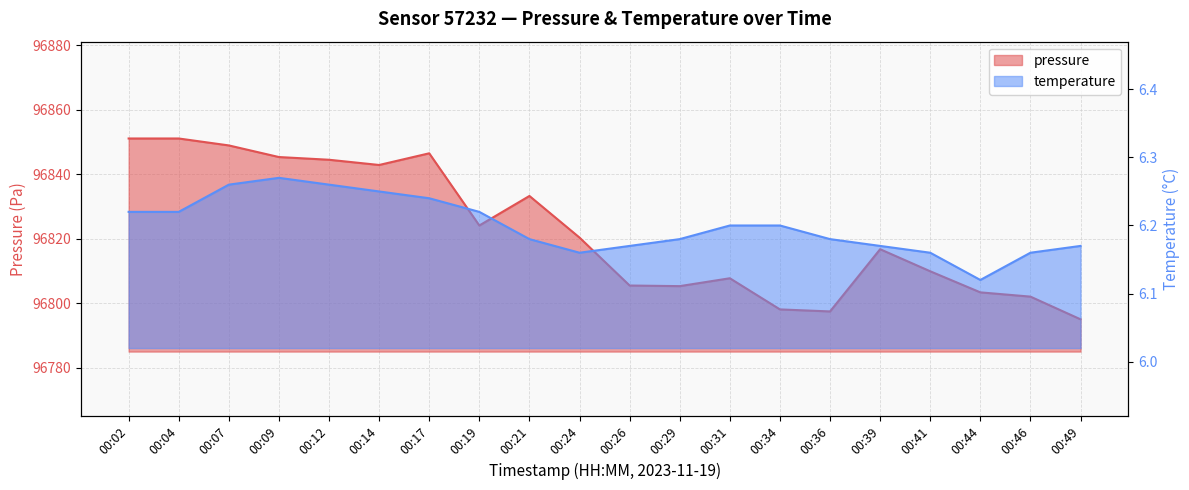

True or false: pressure has a value of 96848.9 at 00:07.

True